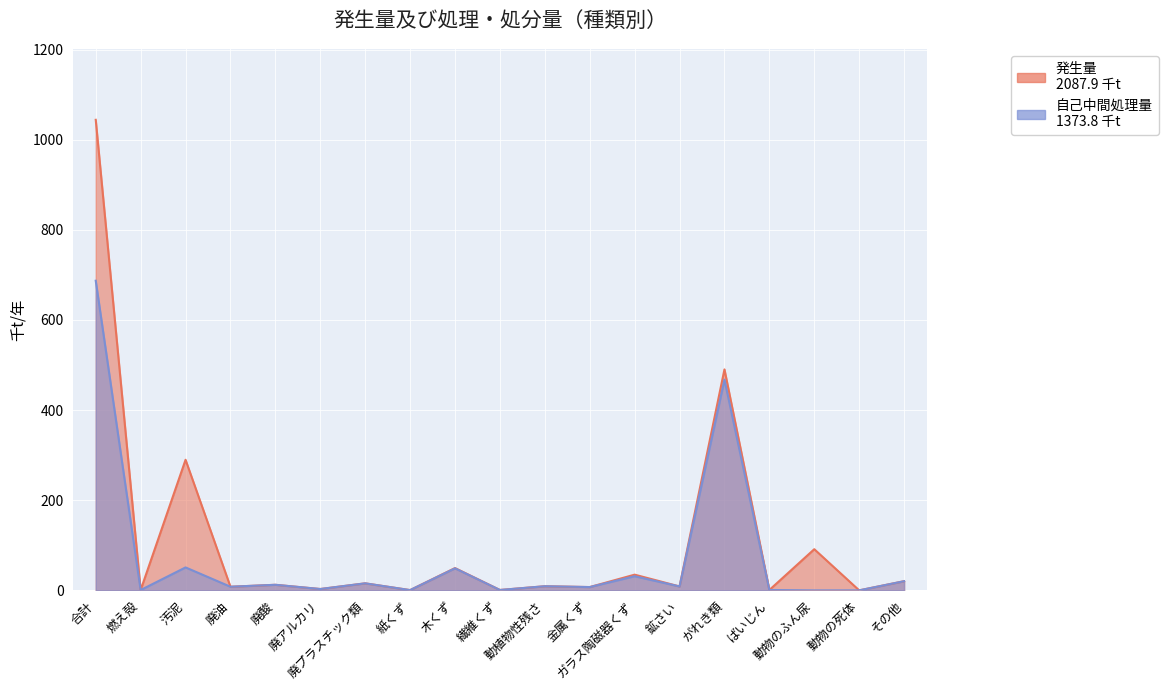

True or false: 自己中間処理量 and 発生量 intersect in this chart.

False